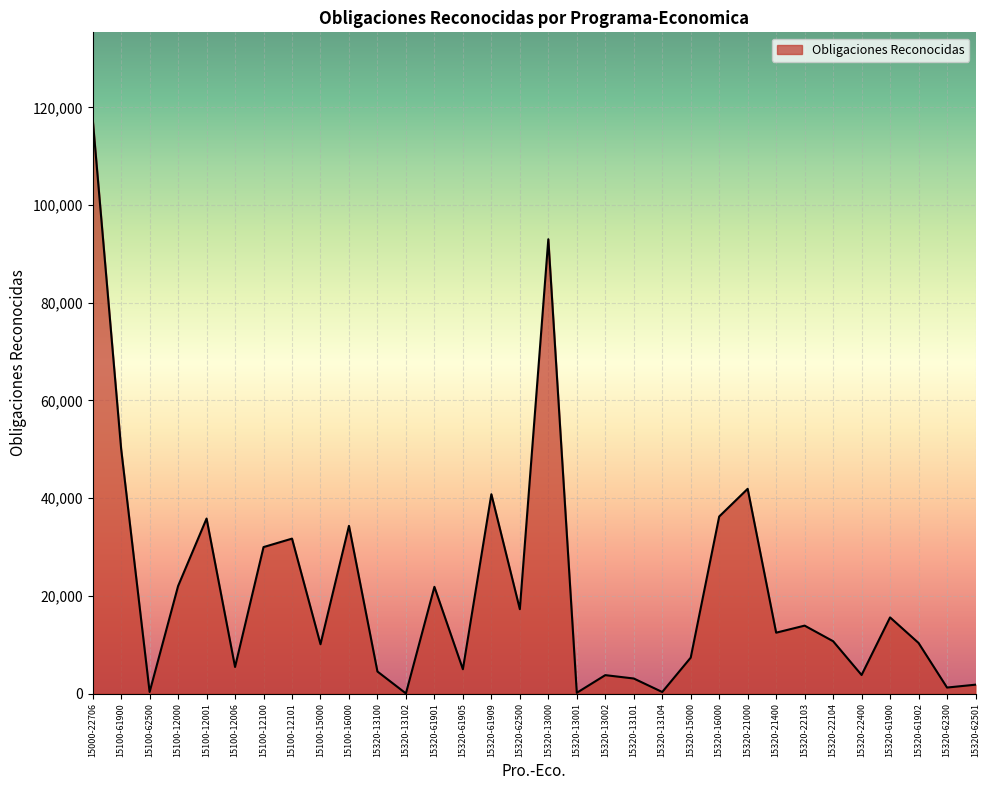

Where is the first local minimum?

15100-62500